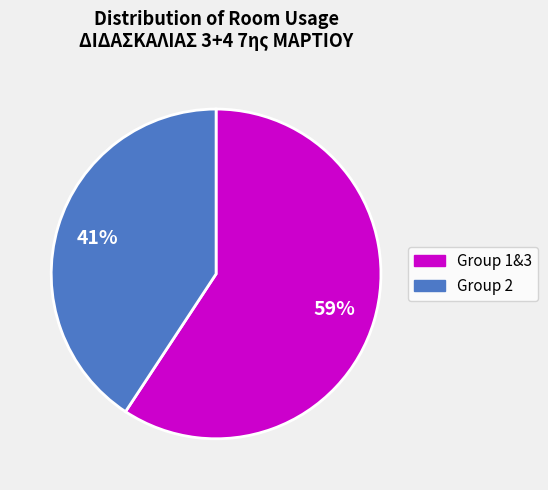

To the nearest percent, what is the average slice percentage?

50%